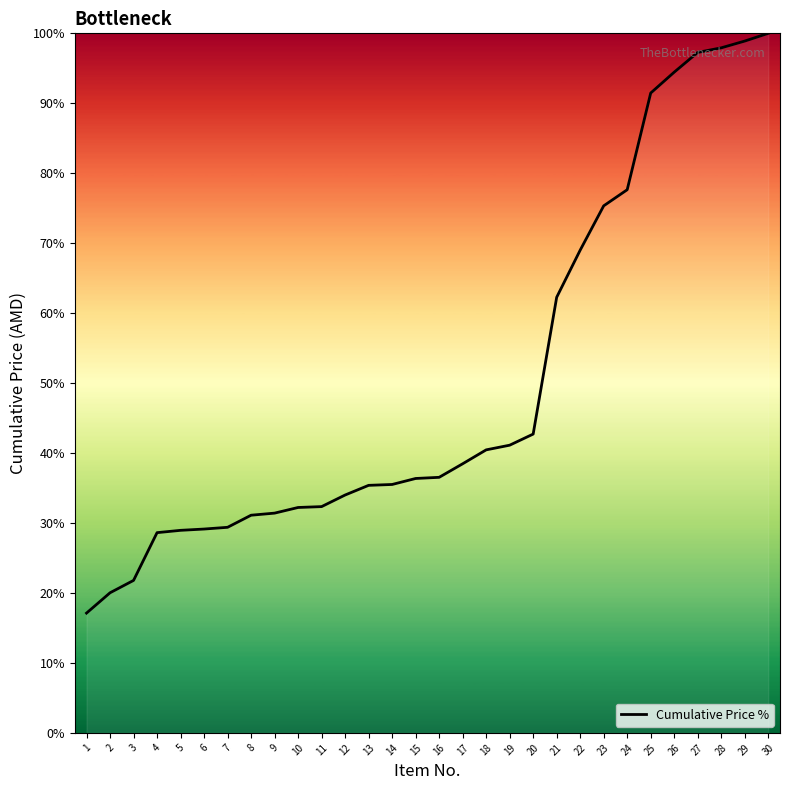

The value at 7 is 19.1. True or false?

False